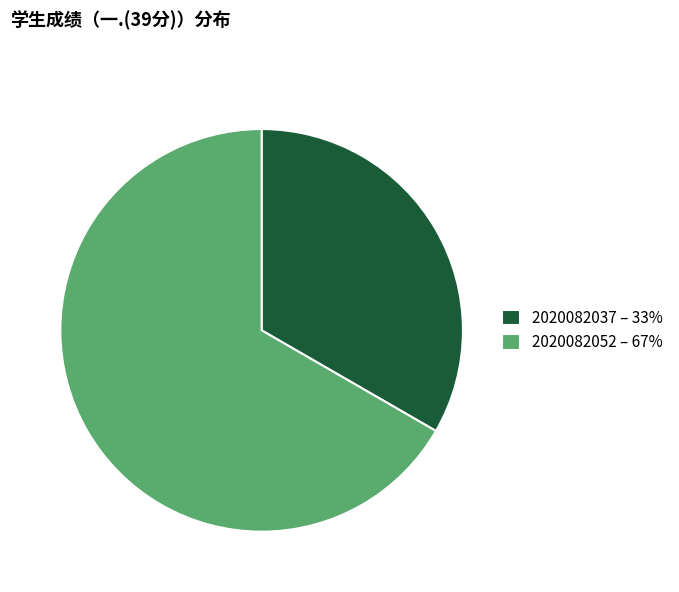

Which slice is the smallest?

2020082037